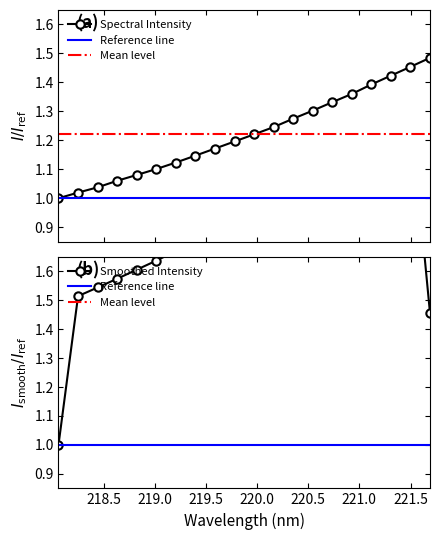

Approximately how many times larger is the value at 218.8244 compared to 220.9264?

0.8